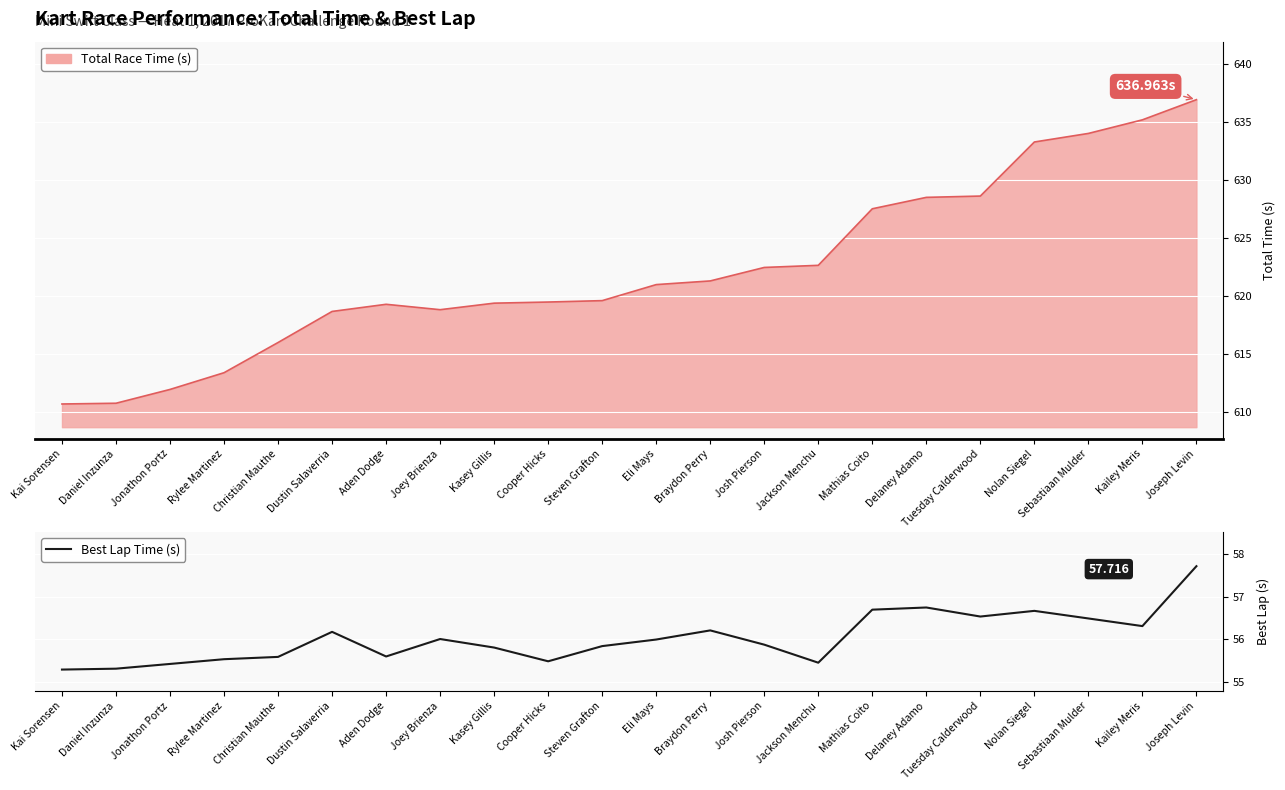

What is the value of the 19th point from the left?

56.7